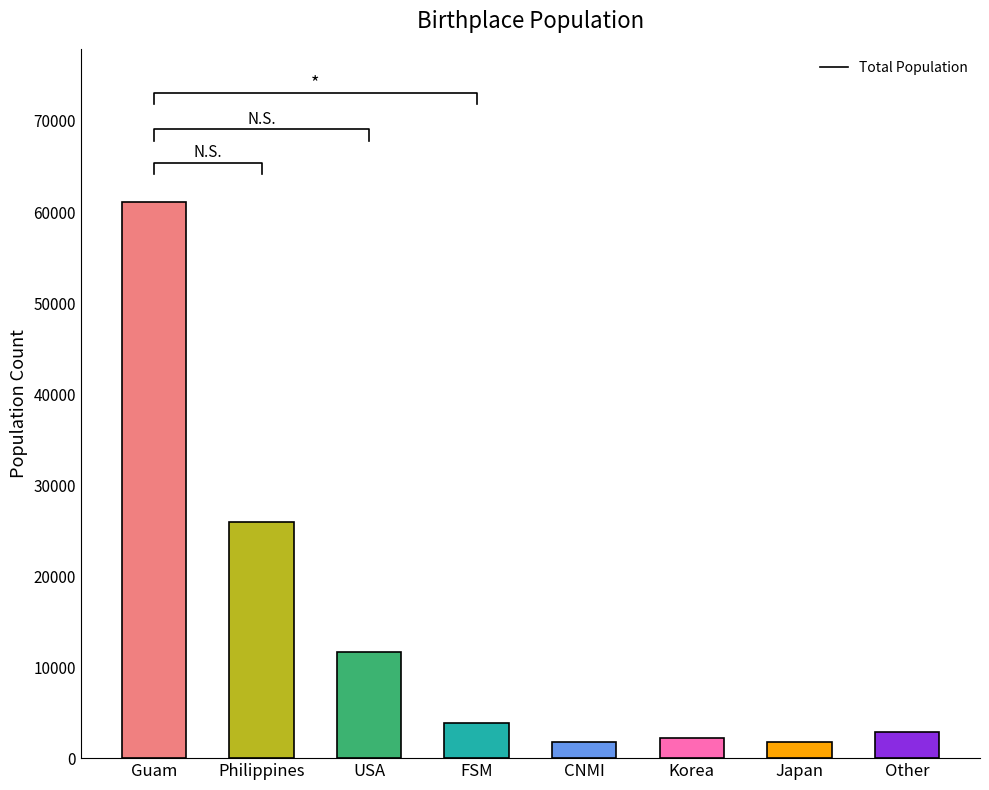

What is the label of the 4th bar from the left?

FSM